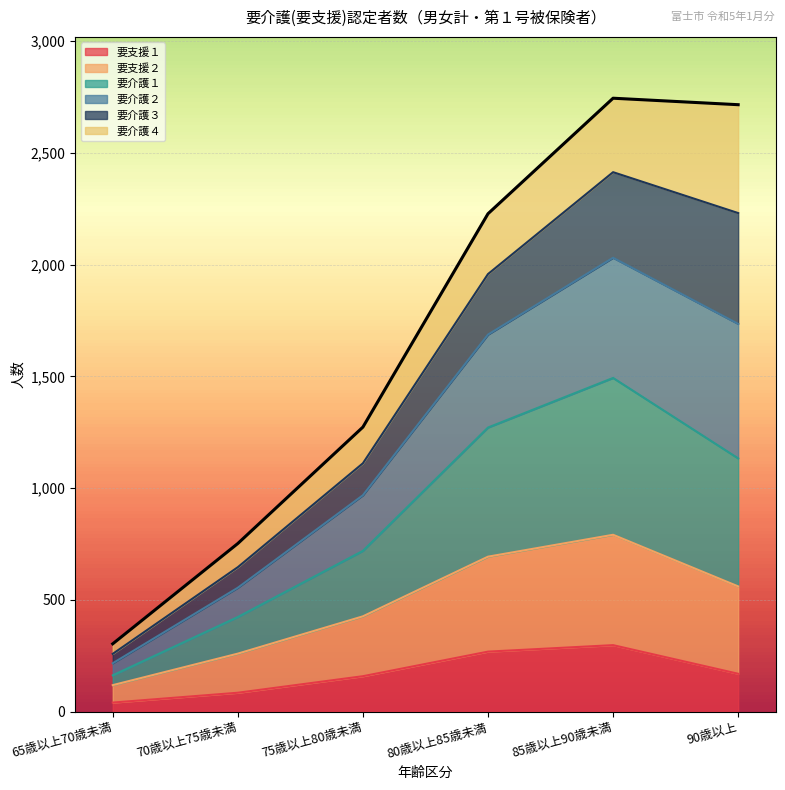

In 要介護１, how many points are higher than both neighbors (excluding endpoints)?

1